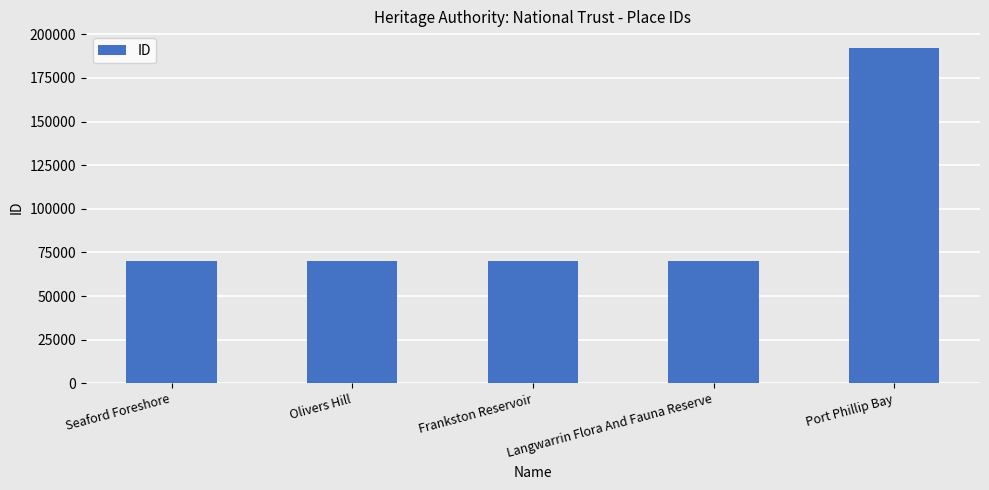

What position from the right is Seaford Foreshore?

5